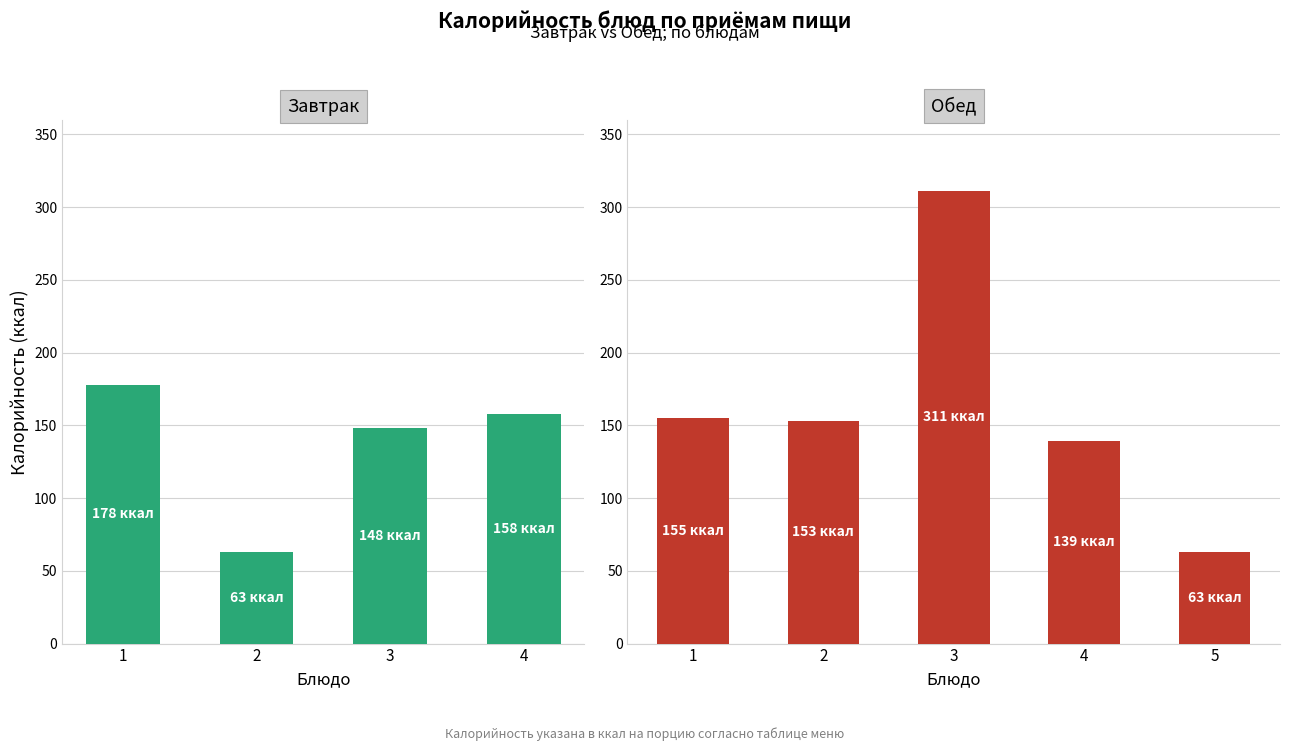

How many distinct data groups are displayed?

2